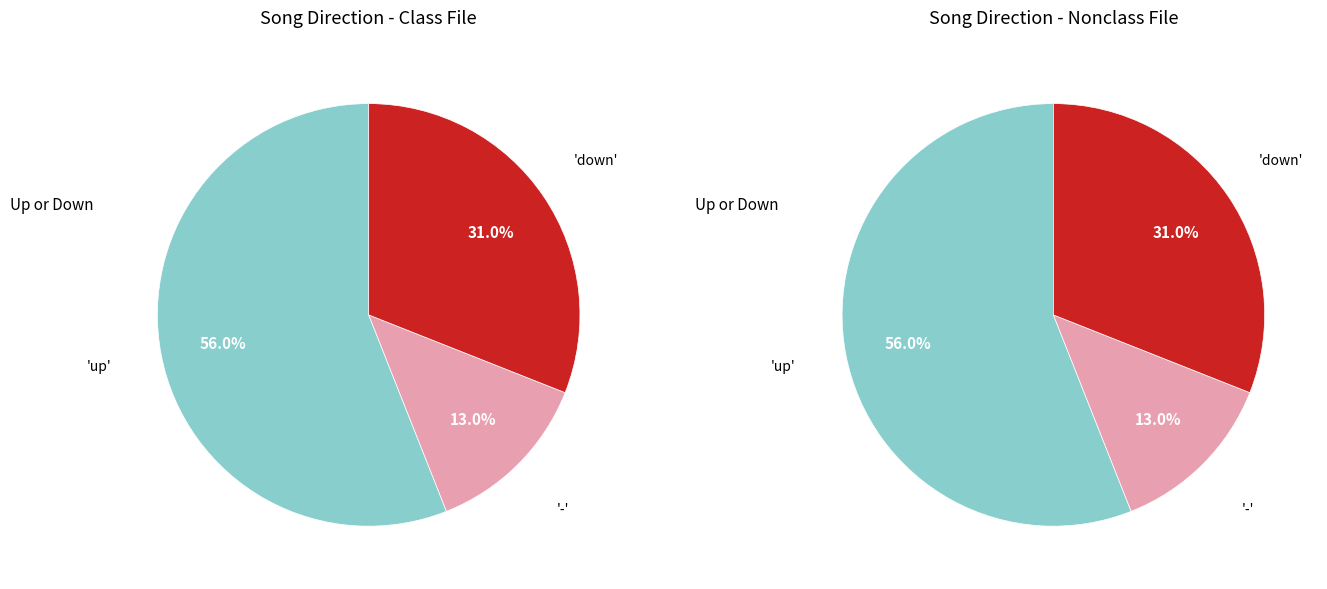

Count the number of slices in the pie.

3